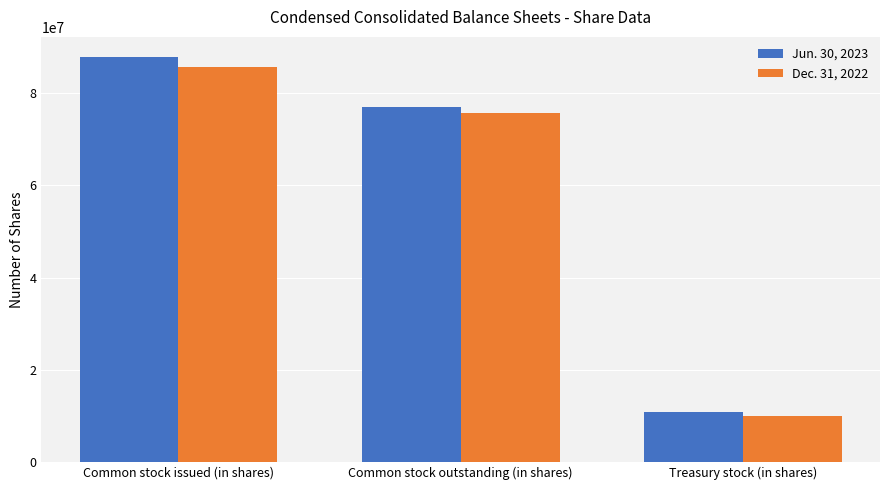

How many categories are shown in the chart?

3